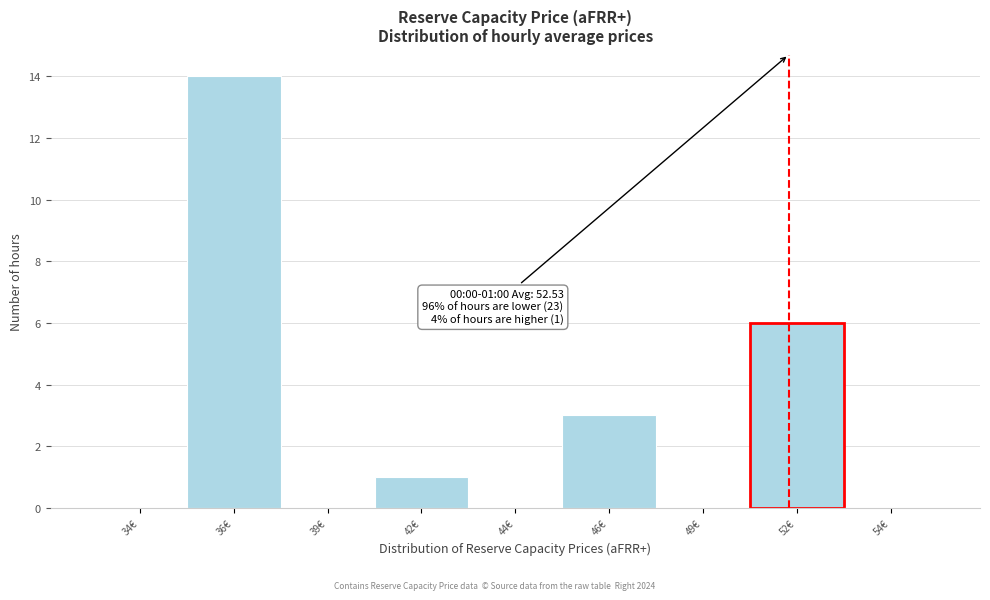

Reading left to right, extract all data points from this chart.

34€=0	36€=14	39€=0	42€=1	44€=0	46€=3	49€=0	52€=6	54€=0